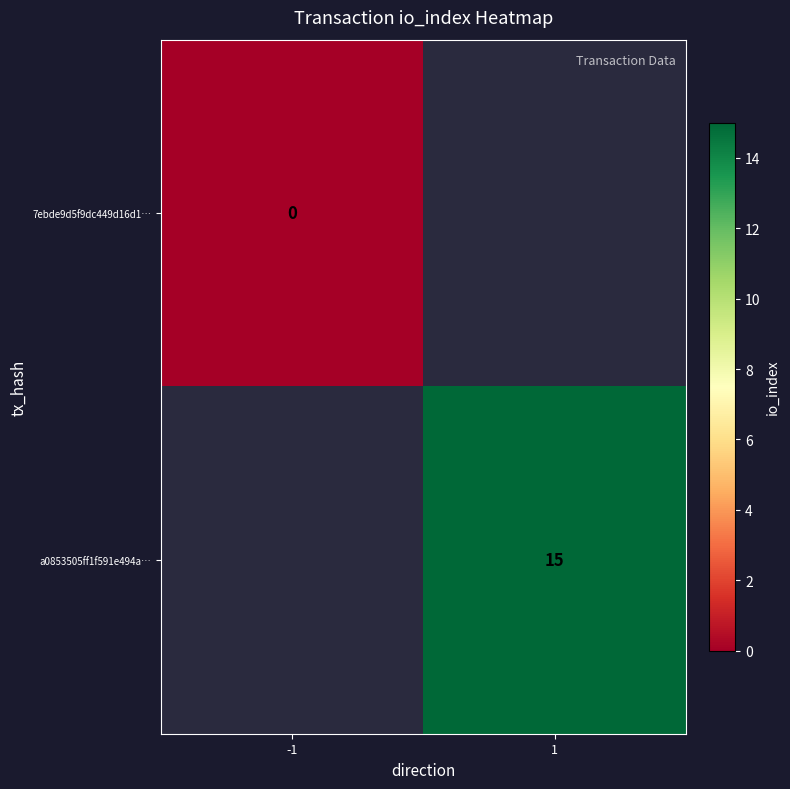

The a0853505ff1f591e494a… series shows 6 at 1. True or false?

False